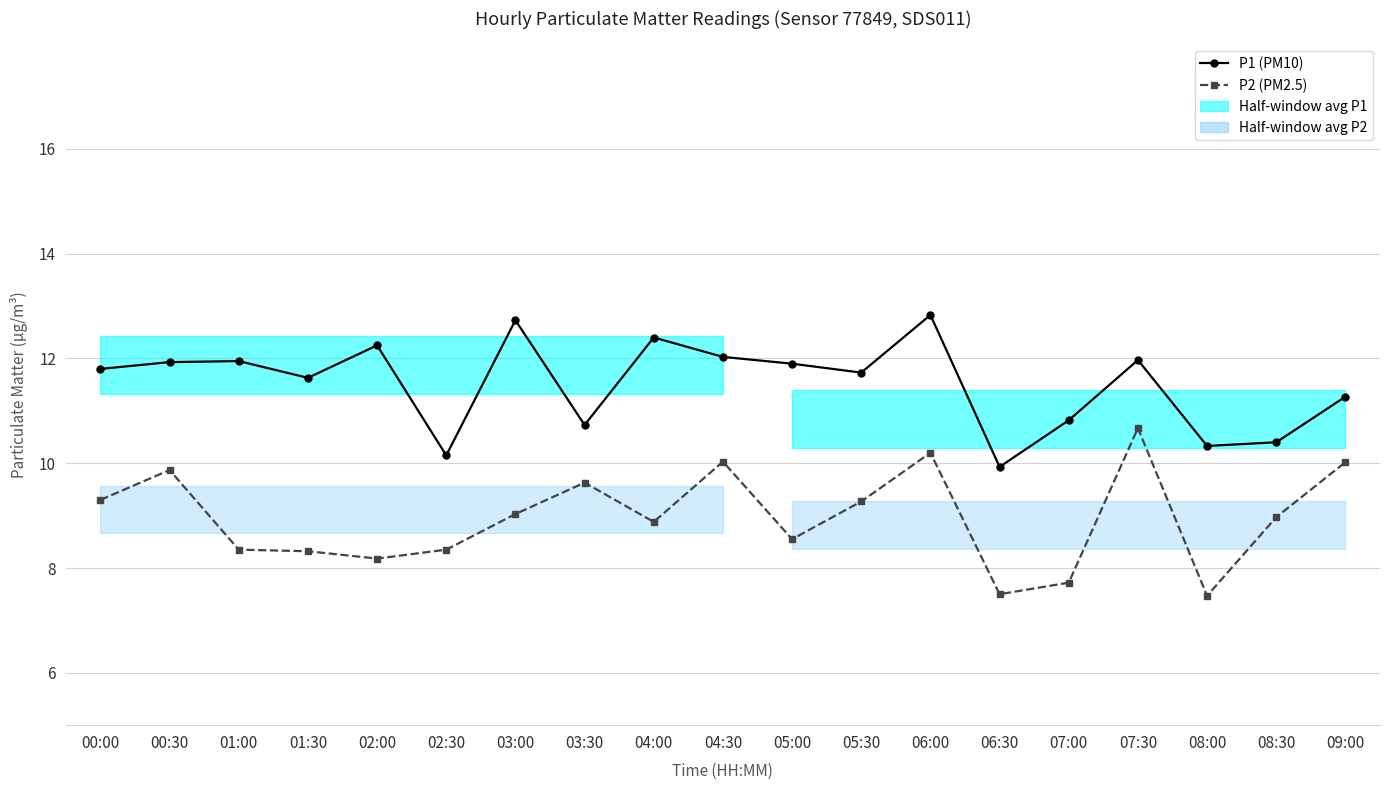

What is the value of the P1 (PM10) point at the 1st from the left?

11.8